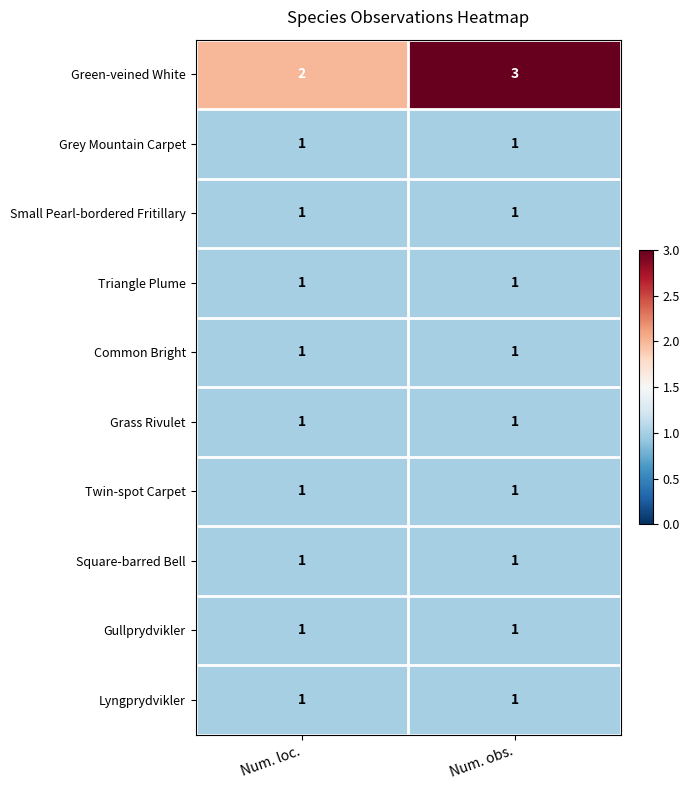

Which series has the largest total across all categories?

Green-veined White